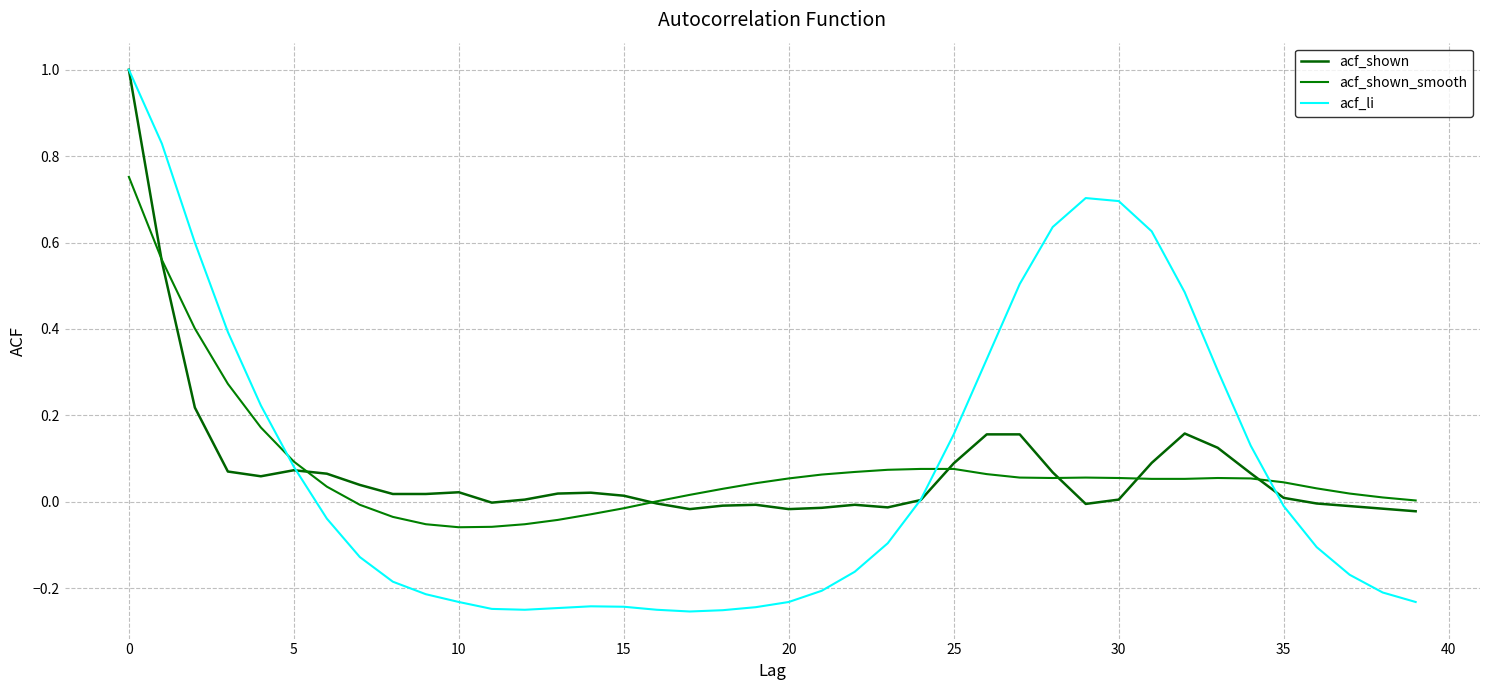

How many lines are shown in the chart?

3